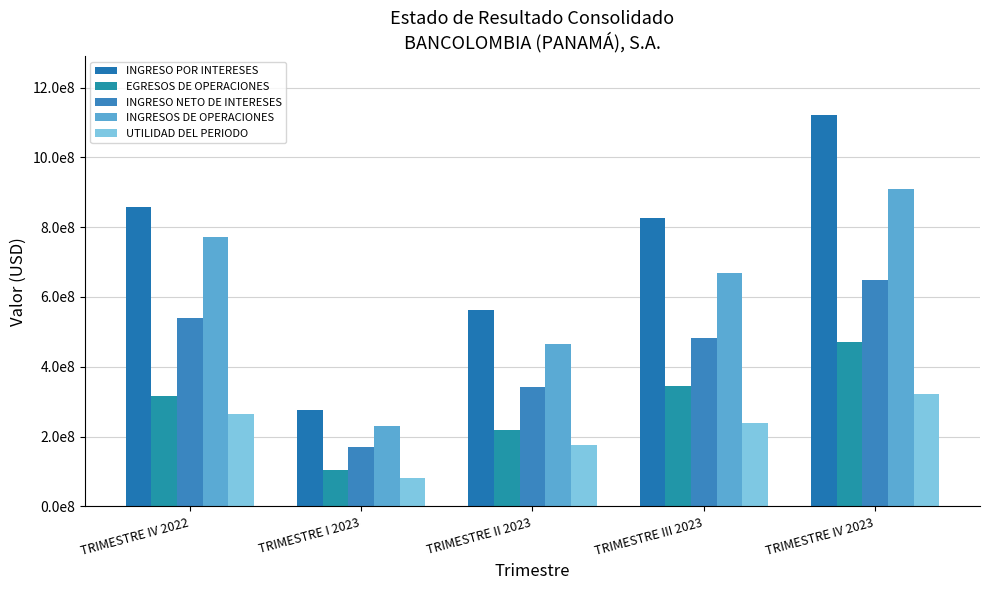

At which label does UTILIDAD DEL PERIODO reach its minimum?

TRIMESTRE I 2023